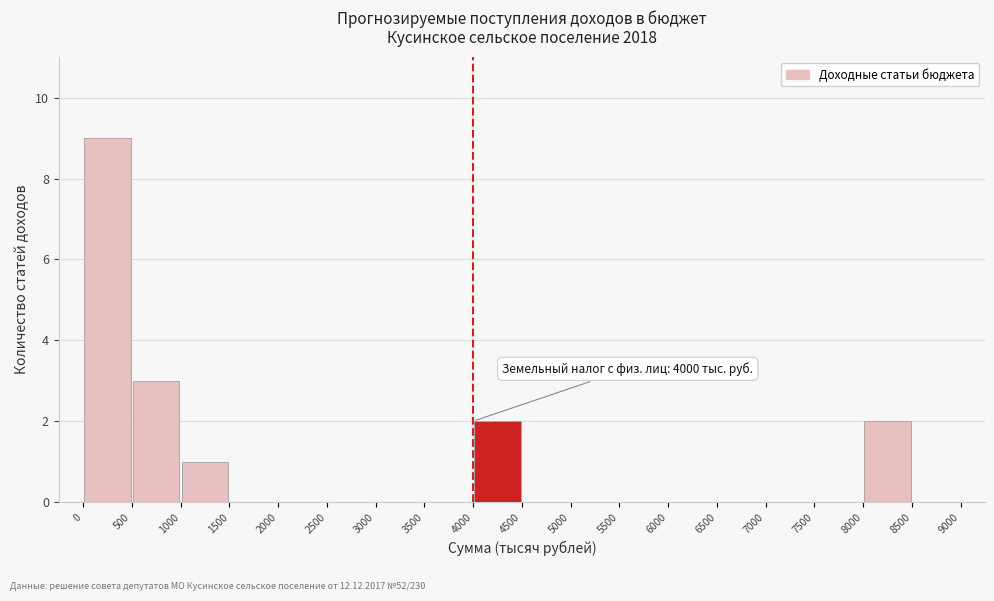

Which range on the x-axis has the tallest bar?

0 to 500